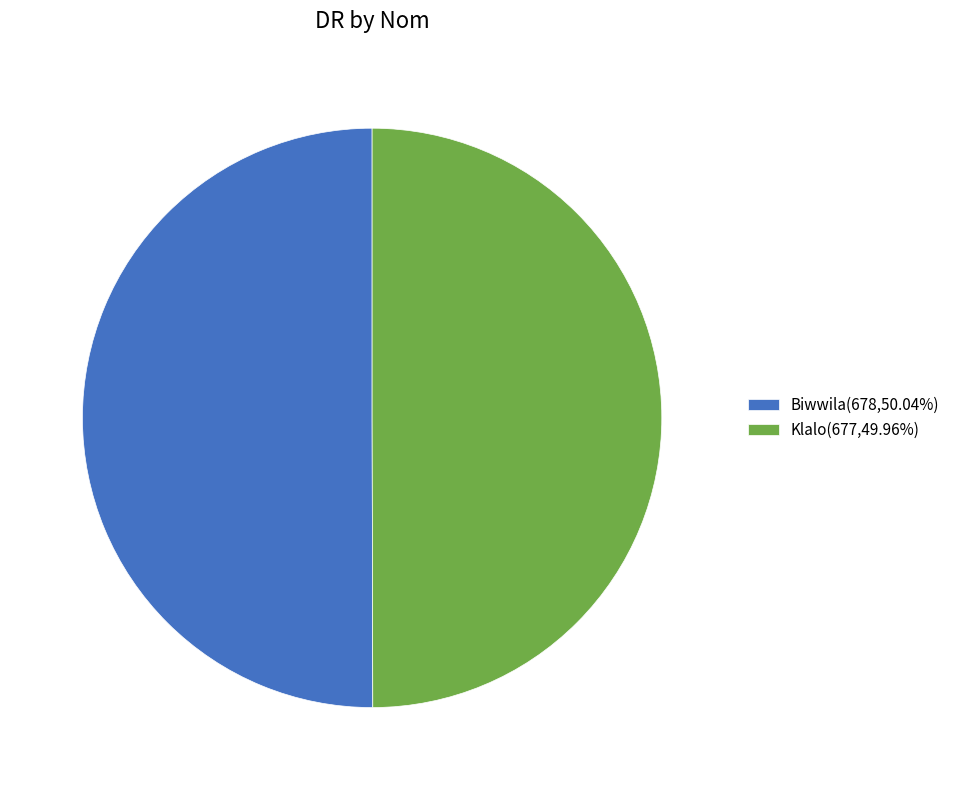

Count the number of slices in the pie.

2